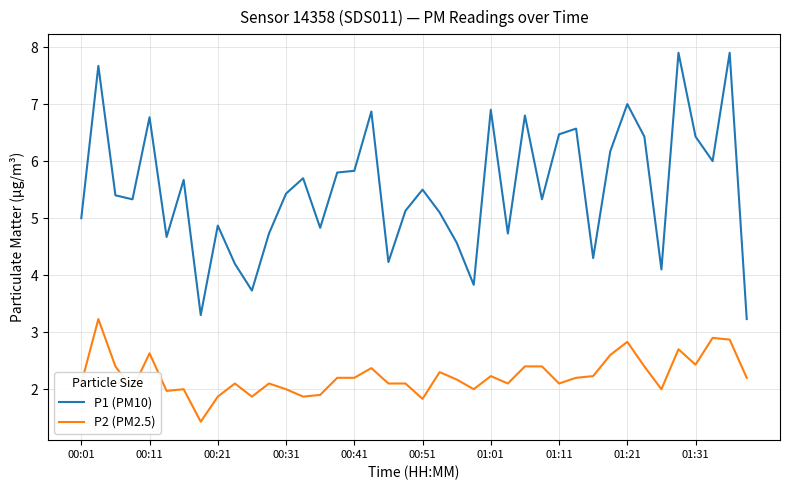

List the series in order of their peak value, highest first.

P1 (PM10), P2 (PM2.5)